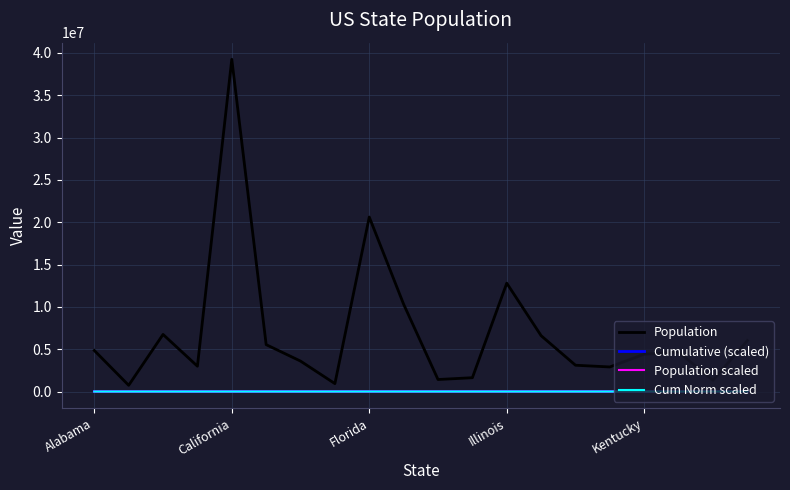

Which series has the widest spread of values?

Population